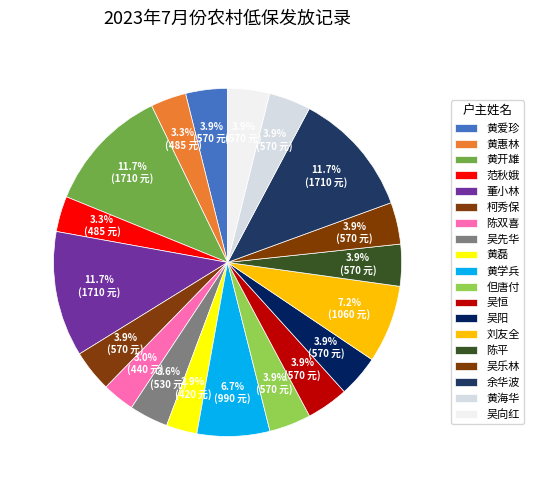

Does any single category account for the majority?

No